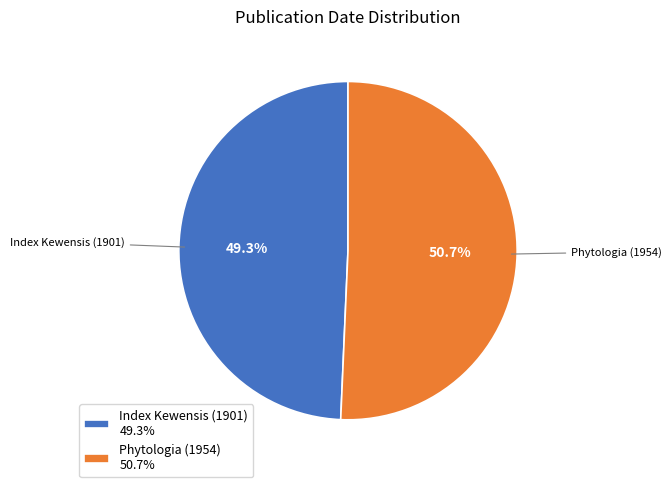

Do Index Kewensis (1901) and Phytologia (1954) together represent more than half of the pie?

Yes